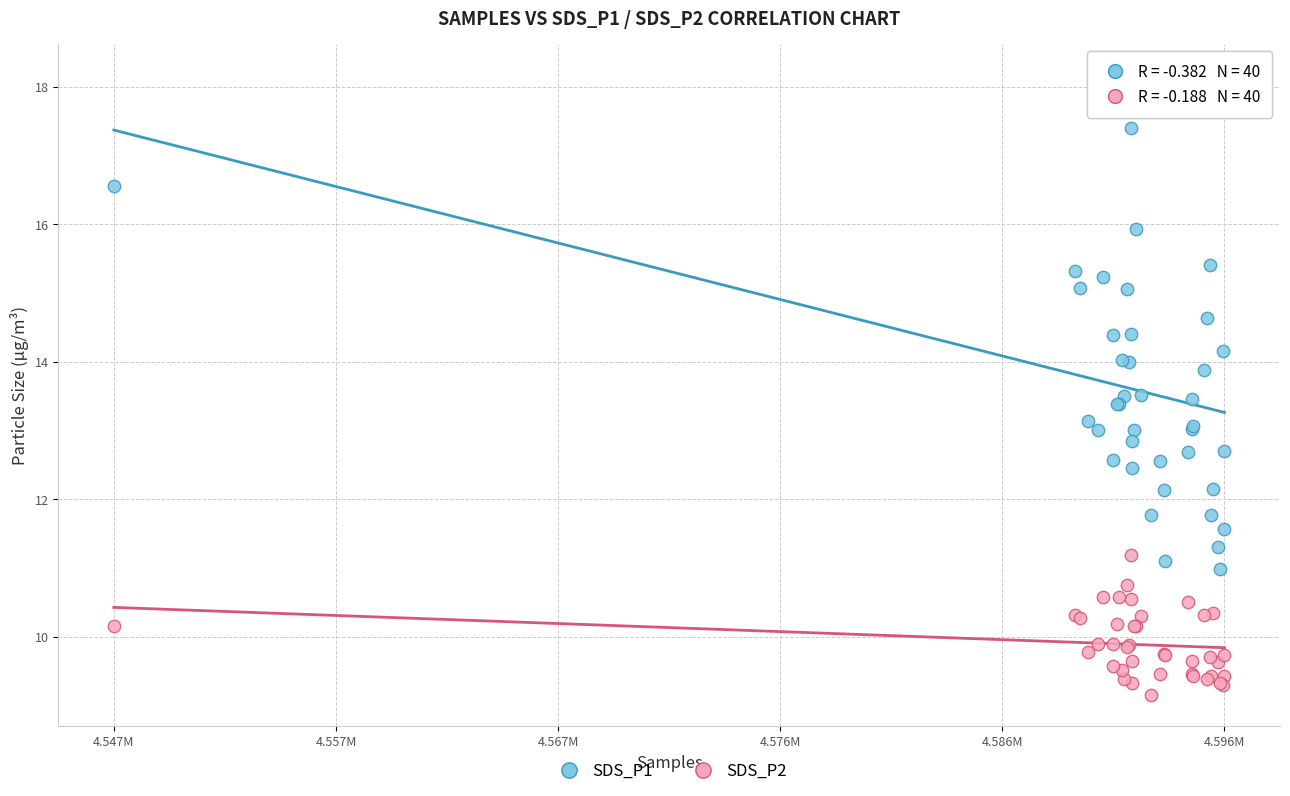

Which series contains the highest Y value?

SDS_P1